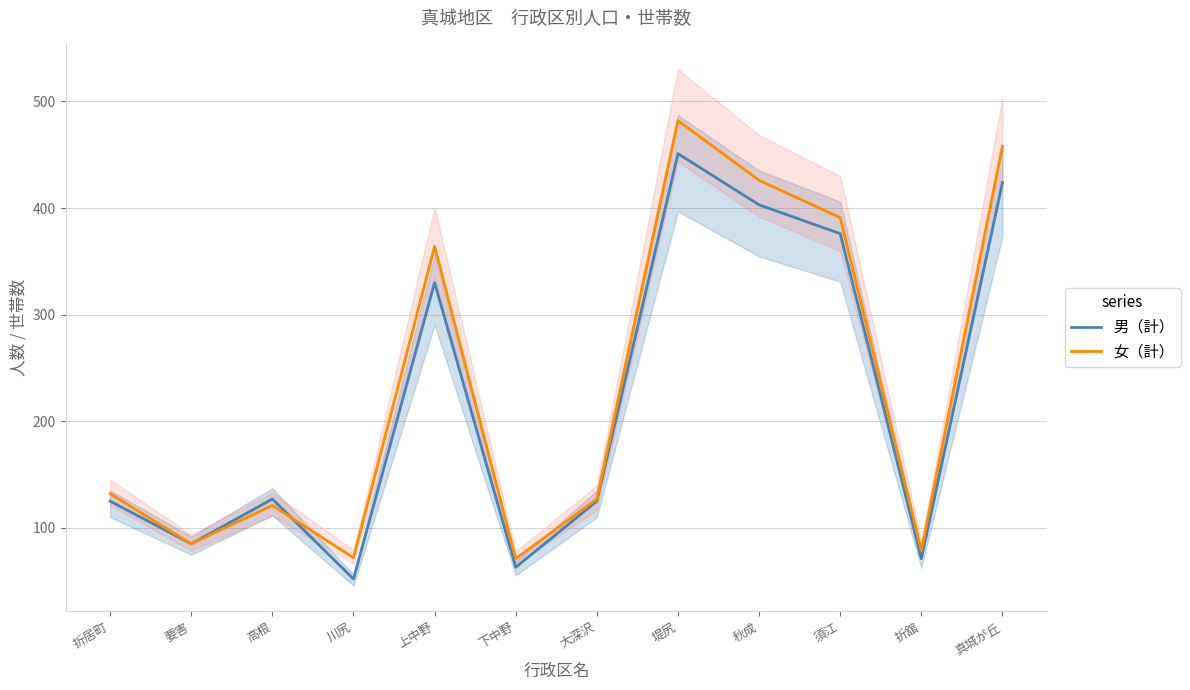

How many lines are shown in the chart?

2